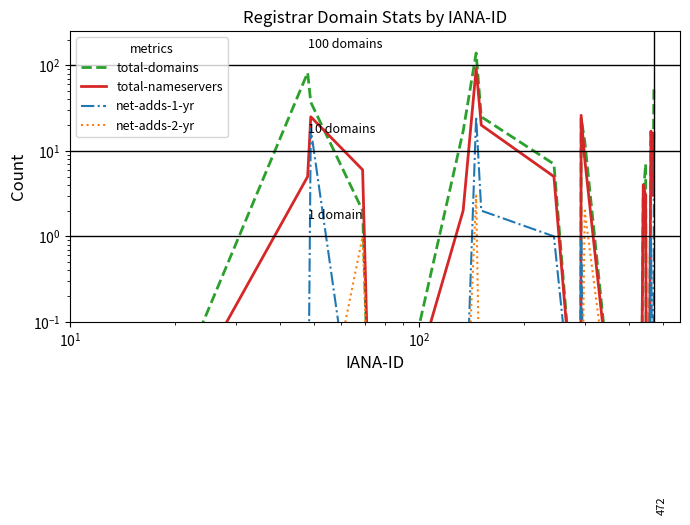

The value of total-nameservers at 22 is 29.6. True or false?

False